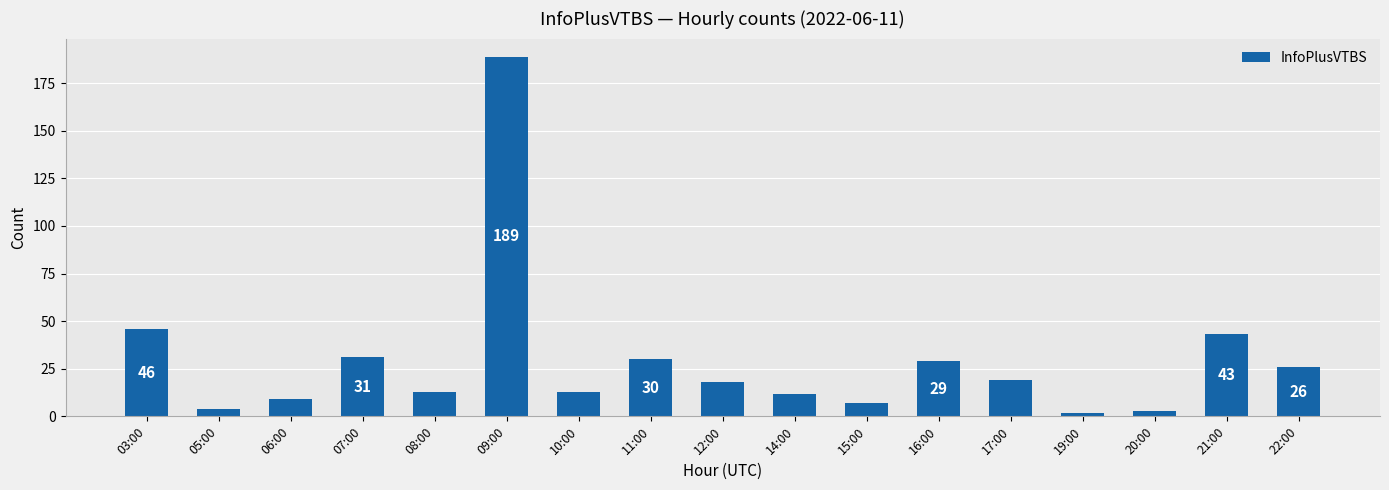

Are the bars horizontal?

No